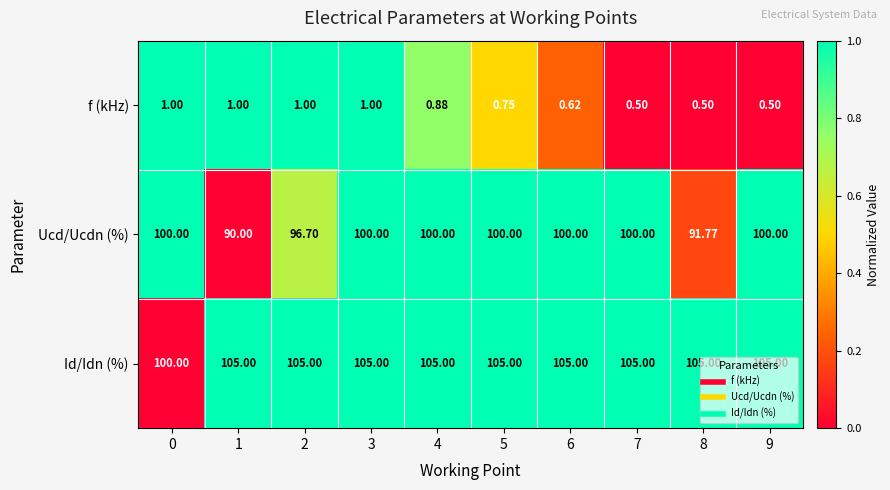

Rank the series at 5 from lowest to highest value.

f (kHz), Ucd/Ucdn (%), Id/Idn (%)